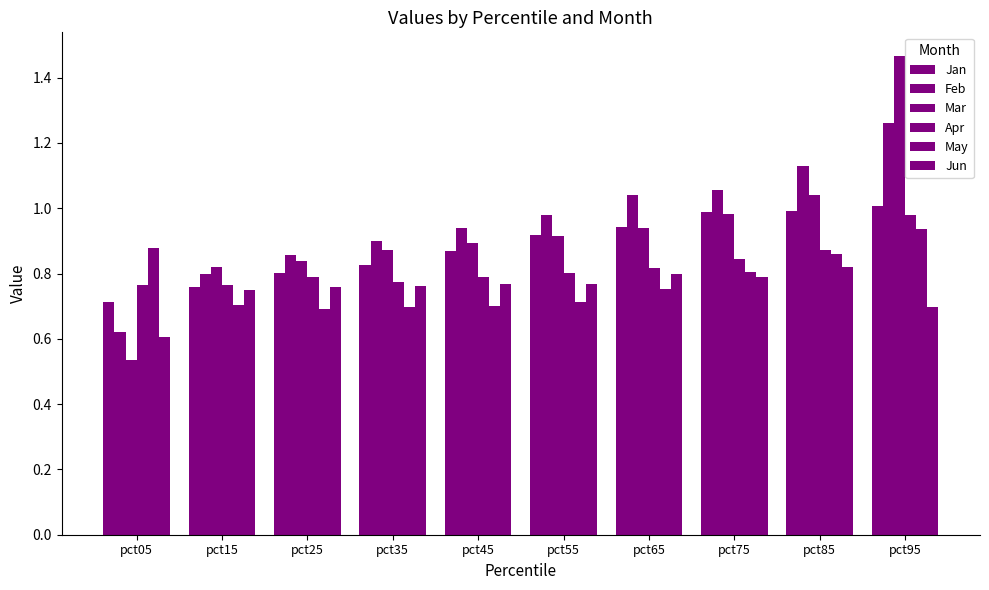

How many bars are there in total?

60